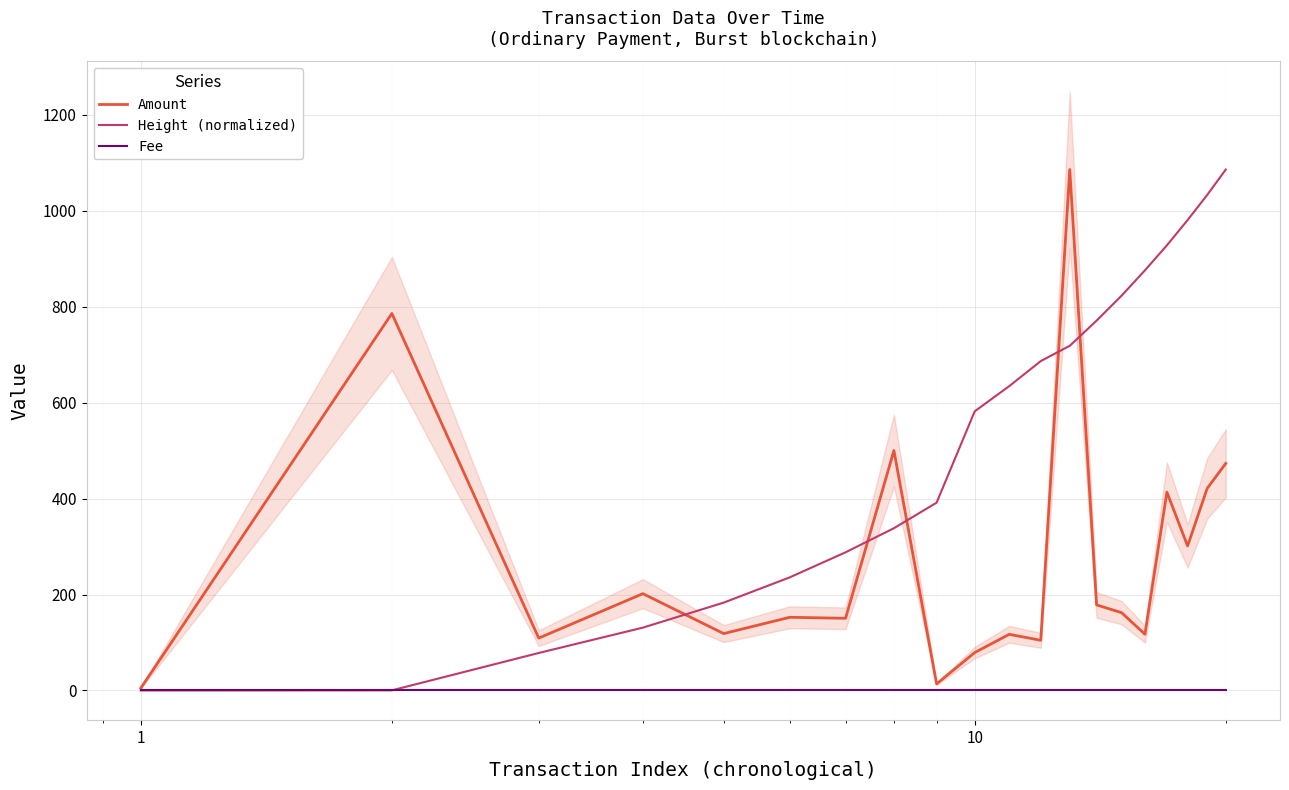

Rank the series by their maximum value, from lowest to highest.

Fee, Amount, Height (normalized)